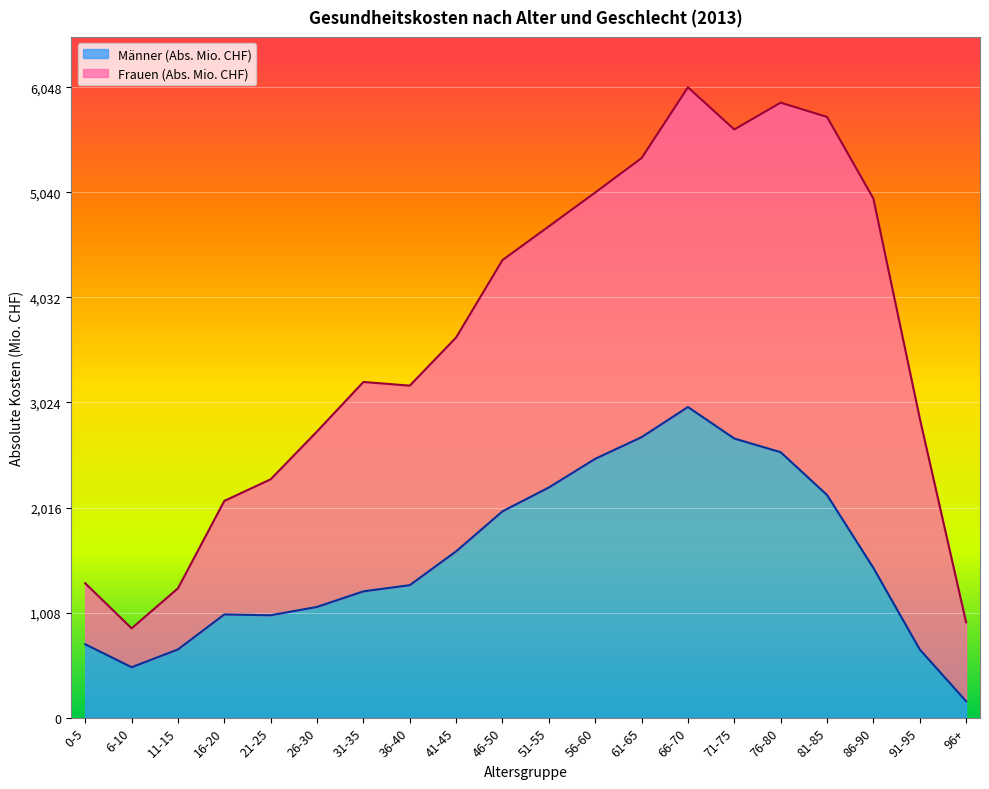

Which category has the lowest value in the Männer (Abs. Mio. CHF) series?

96+